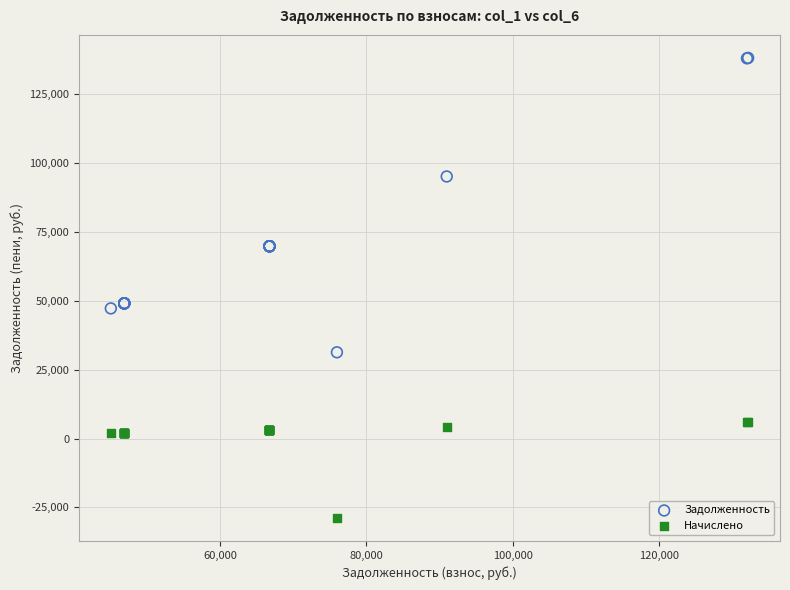

Which series has the largest Y range (max minus min)?

Задолженность